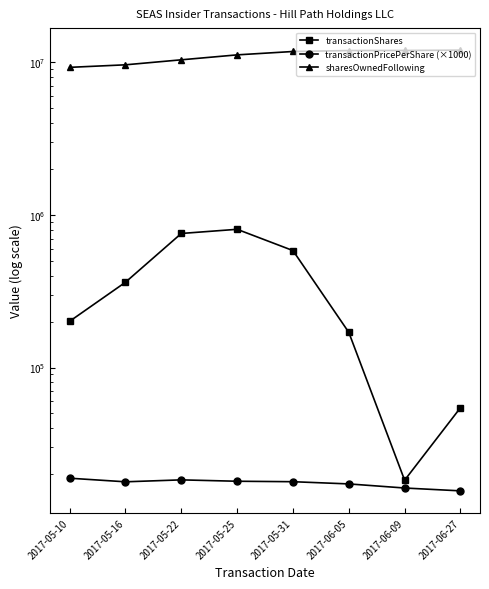

What is the difference between the maximum and minimum values in the transactionShares series?

786750.0